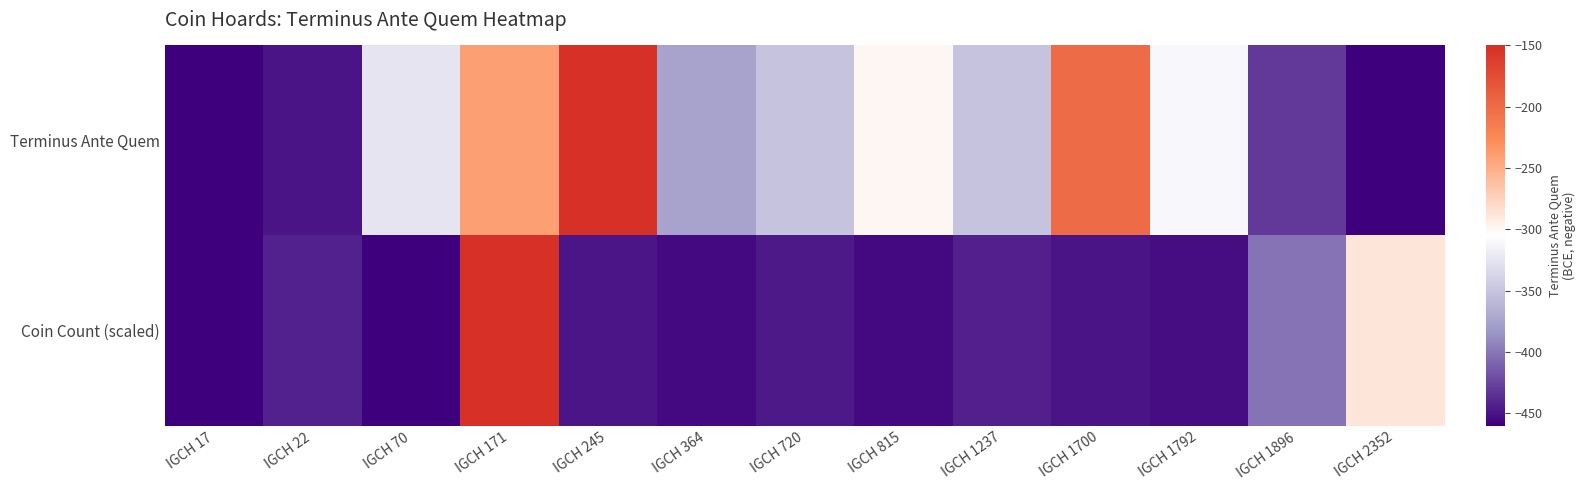

Which series has the widest spread of values?

Terminus Ante Quem